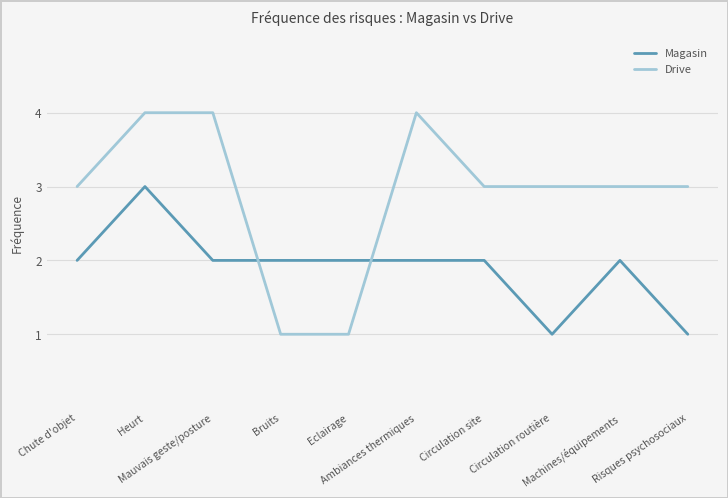

Does the chart have visible grid lines?

Yes